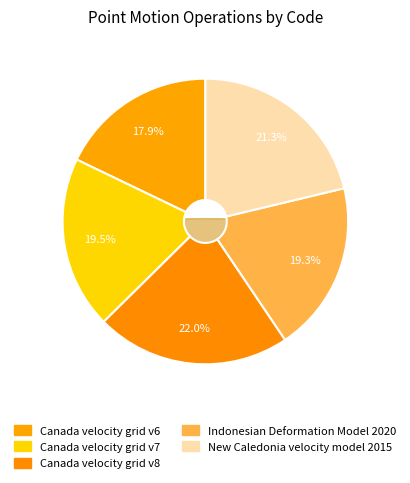

What is the ratio of the value at Canada velocity grid v7 to the value at New Caledonia velocity model 2015?

0.9